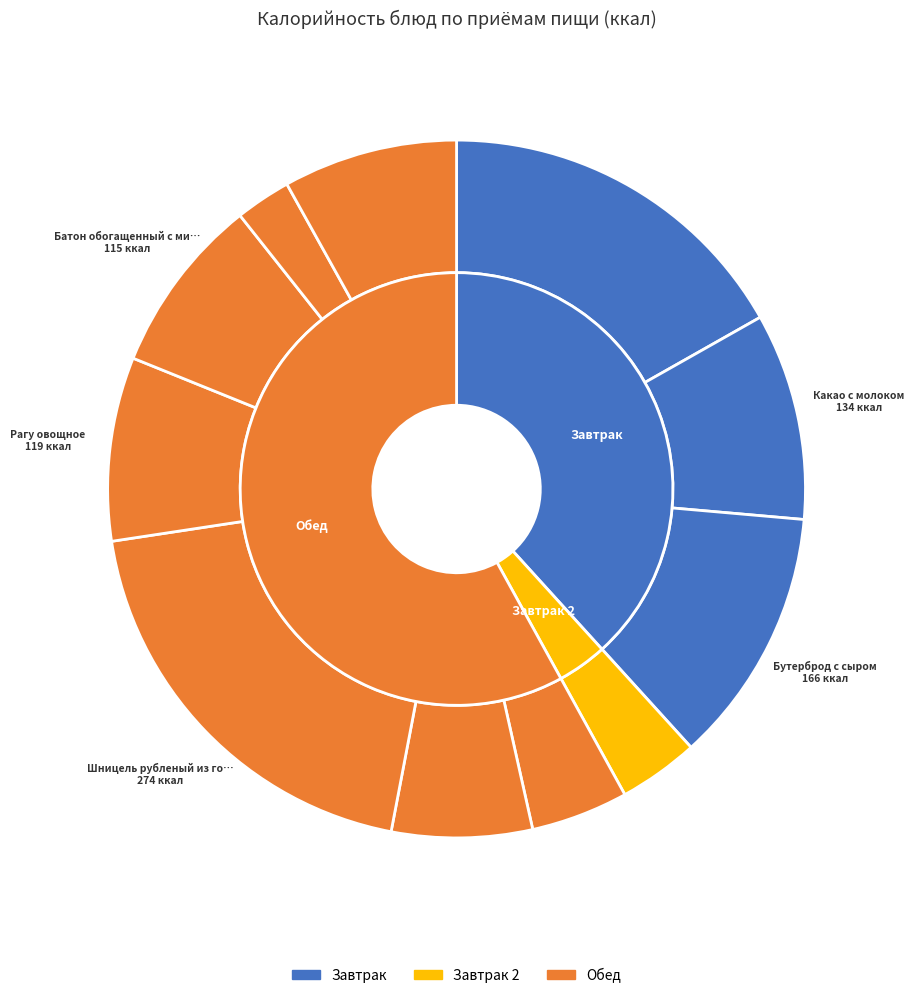

Which category has the smallest portion of the pie?

Хлеб ржано-пшеничный обогащенный